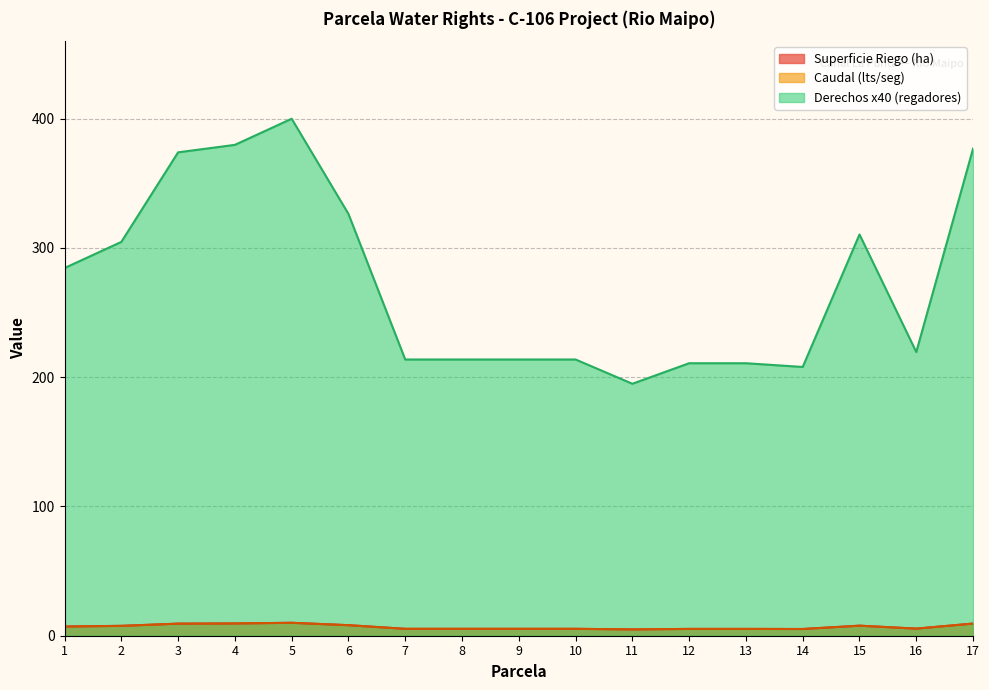

True or false: Superficie Riego (ha) and Derechos x40 (regadores) intersect in this chart.

False